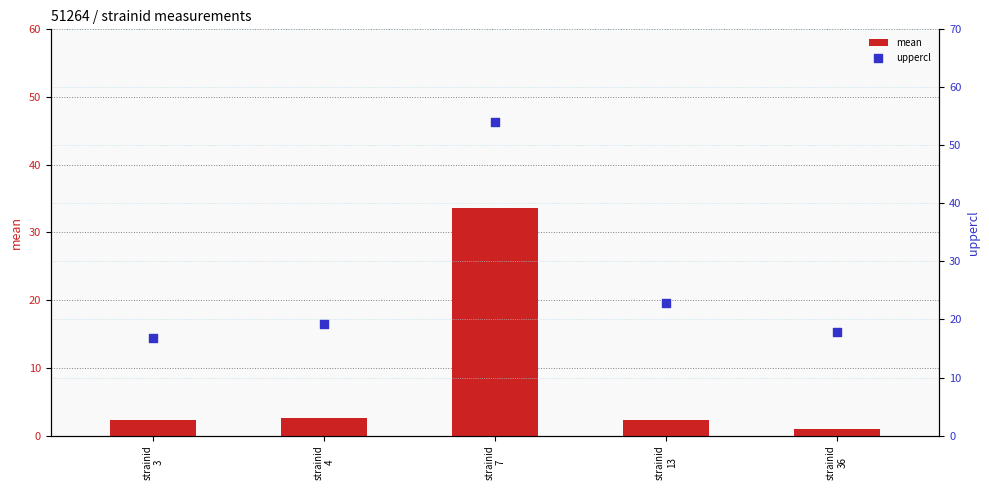

What is the total value across all series at strainid
7?

87.6